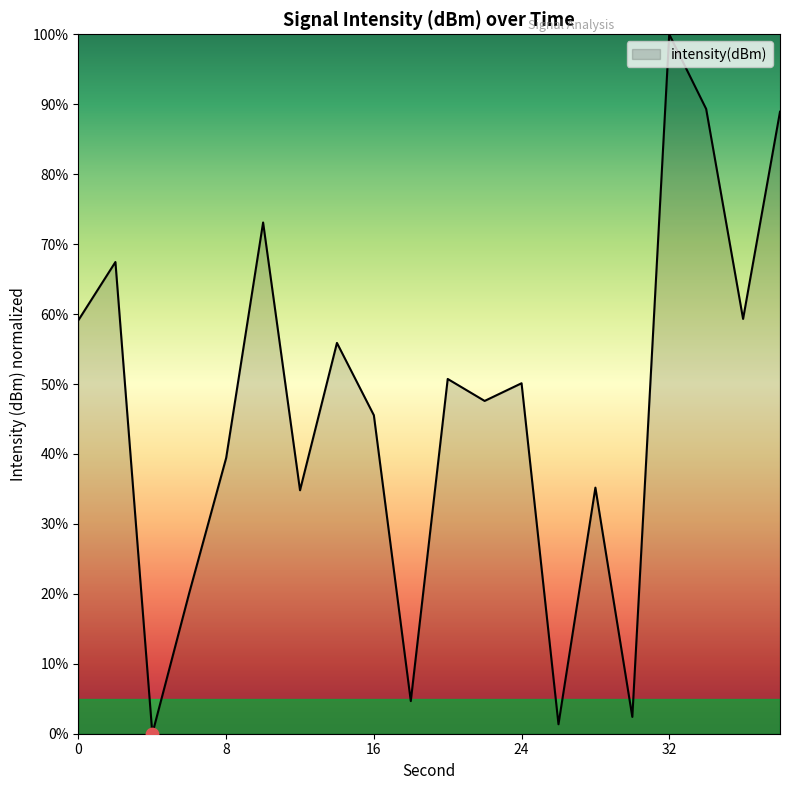

What is the difference between the maximum and minimum values?

100.0